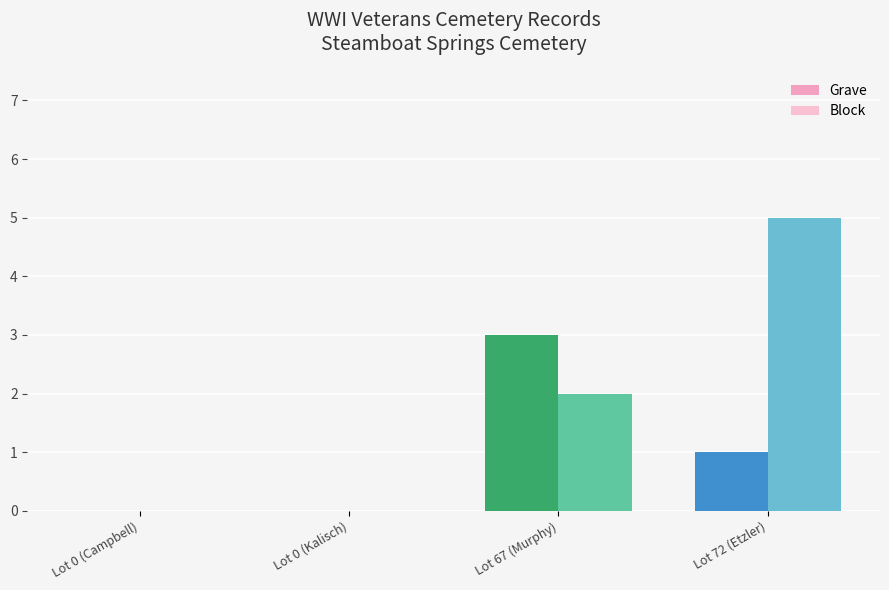

Reading left to right, transcribe all the data shown in this chart.

Grave: Lot 0 (Campbell)=0	Lot 0 (Kalisch)=0	Lot 67 (Murphy)=3	Lot 72 (Etzler)=1
Block: Lot 0 (Campbell)=0	Lot 0 (Kalisch)=0	Lot 67 (Murphy)=2	Lot 72 (Etzler)=5